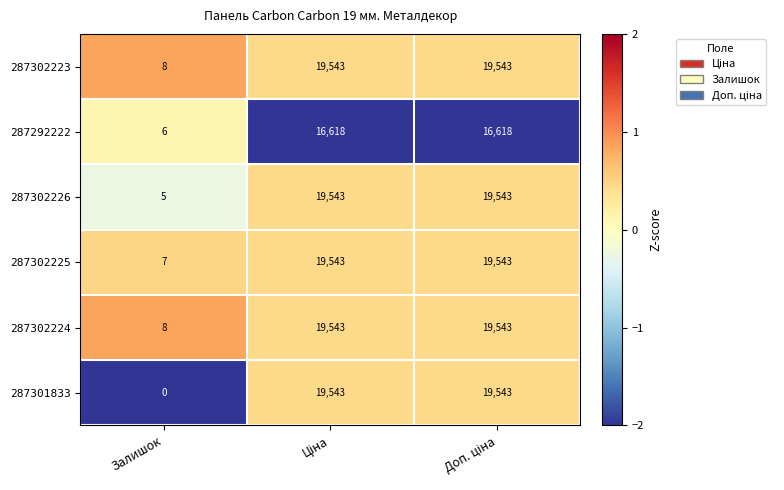

How many categories are shown in the chart?

3